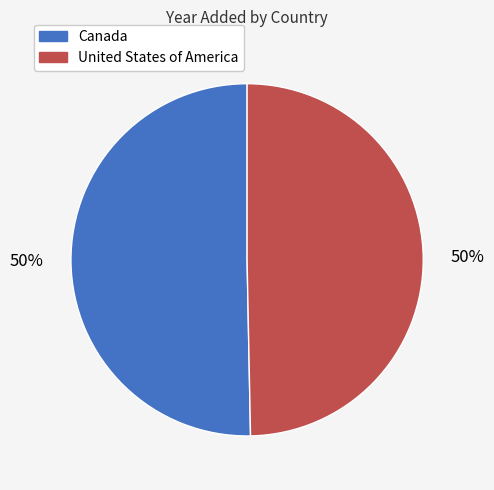

The Canada slice represents 55% of the pie. True or false?

False